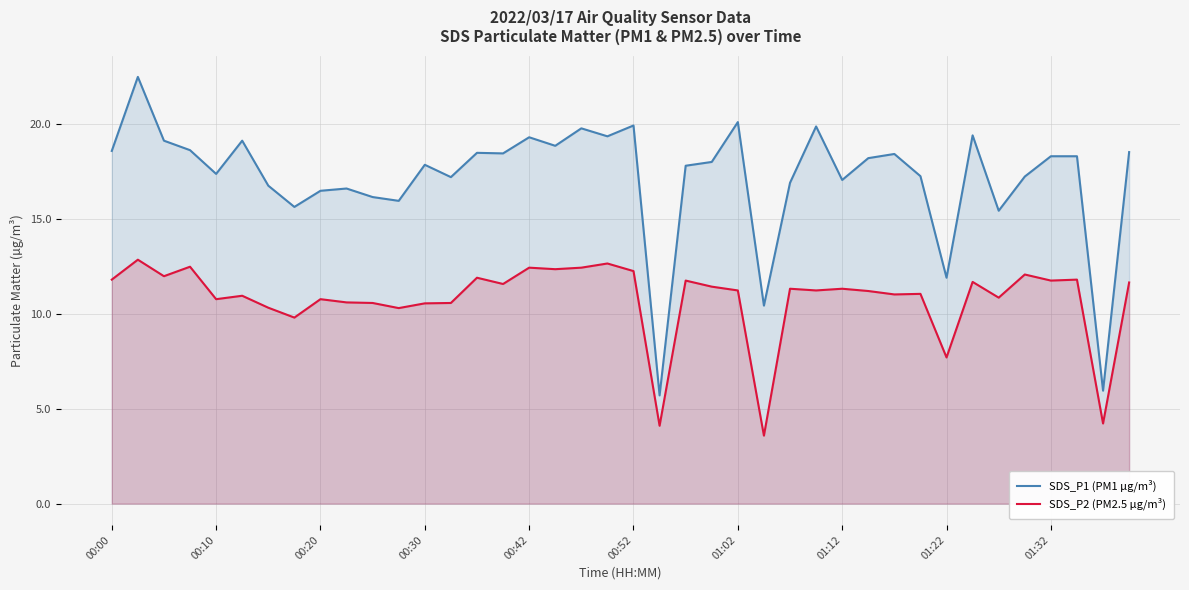

What is the sum of all SDS_P1 (PM1 µg/m³) values?

686.8